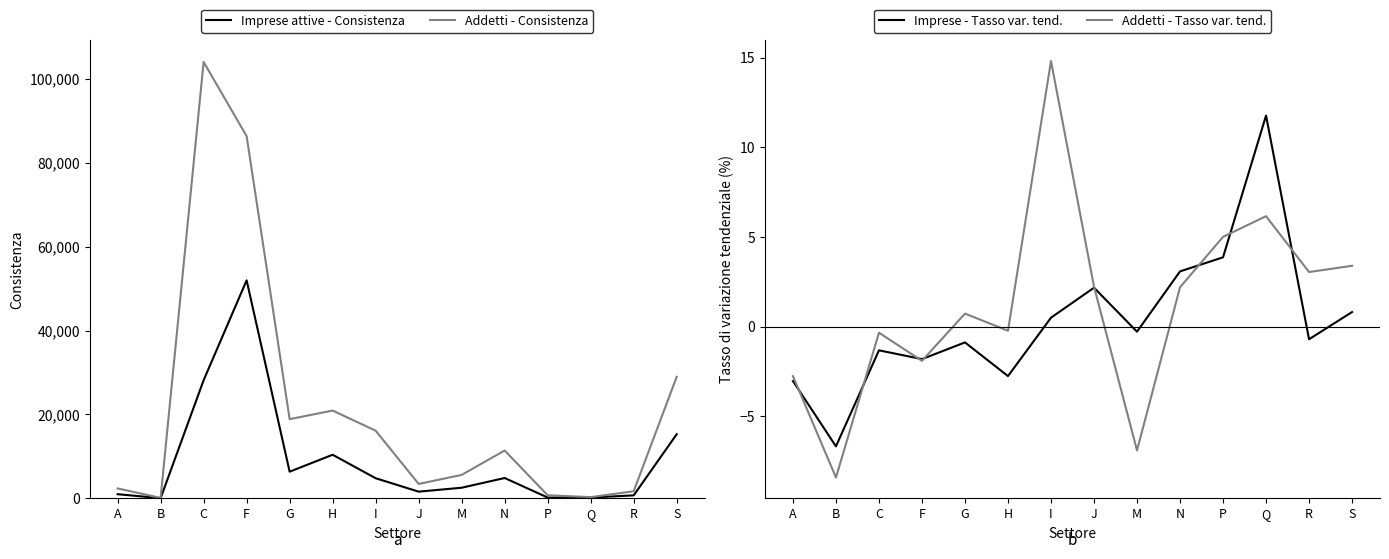

Does the chart display data point markers on the line(s)?

No